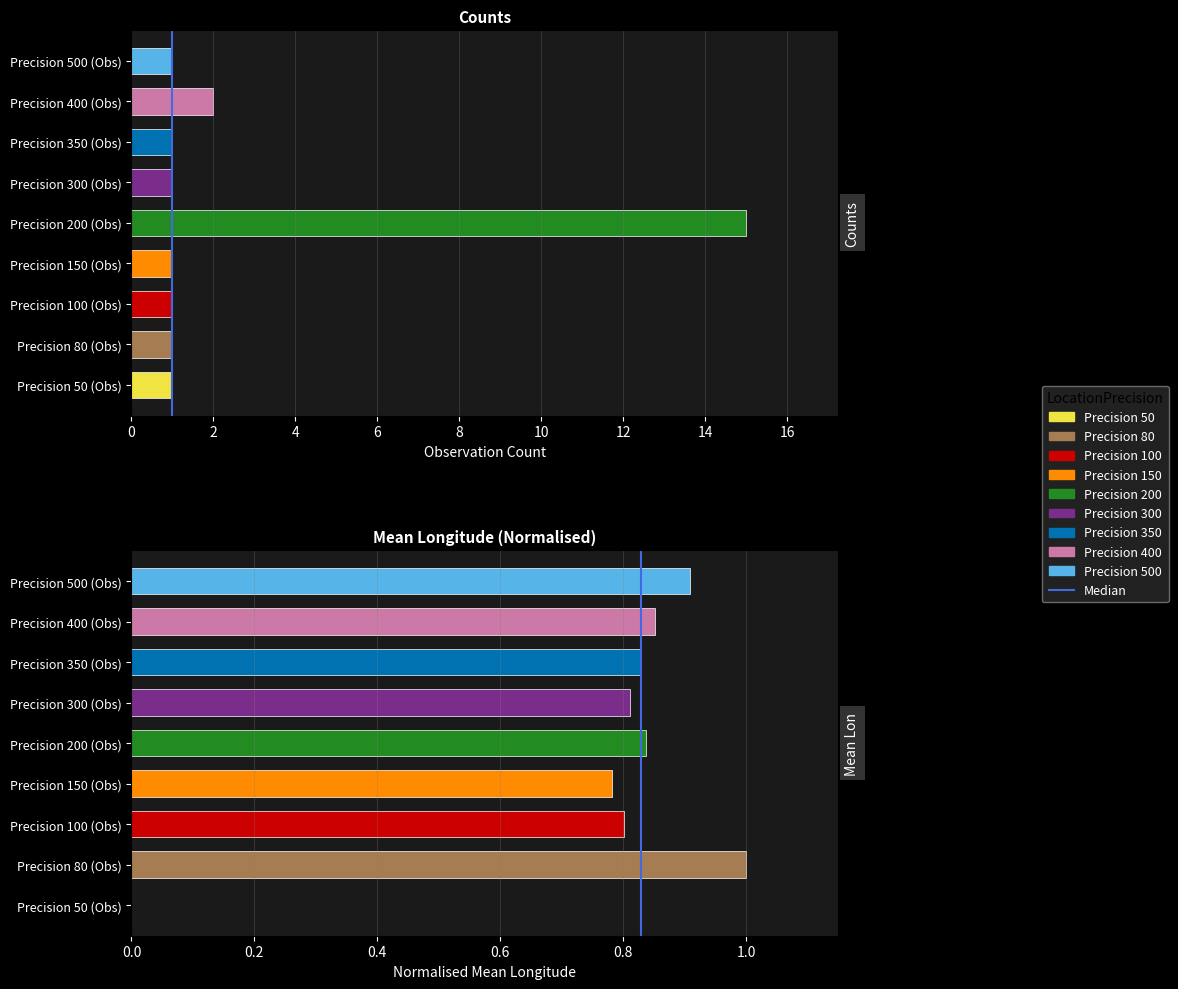

The chart shows a value of 1 at 0. True or false?

False